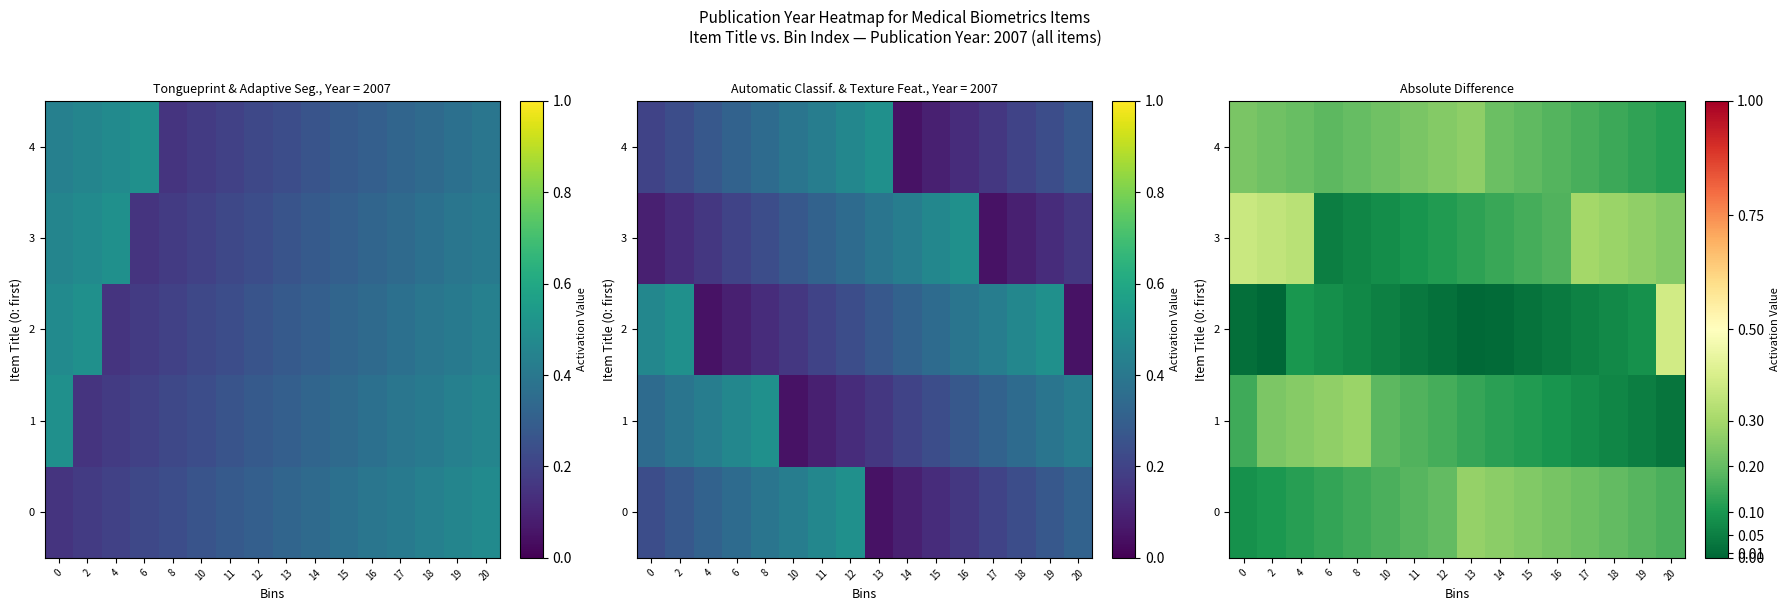

Which series has the widest spread of values?

2